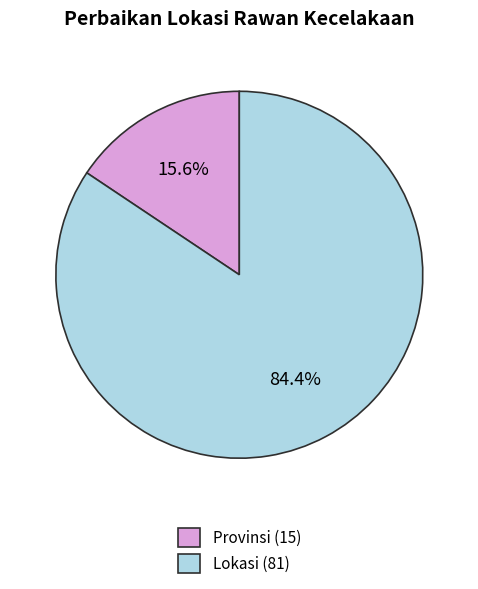

Which category has the biggest portion of the pie?

Lokasi